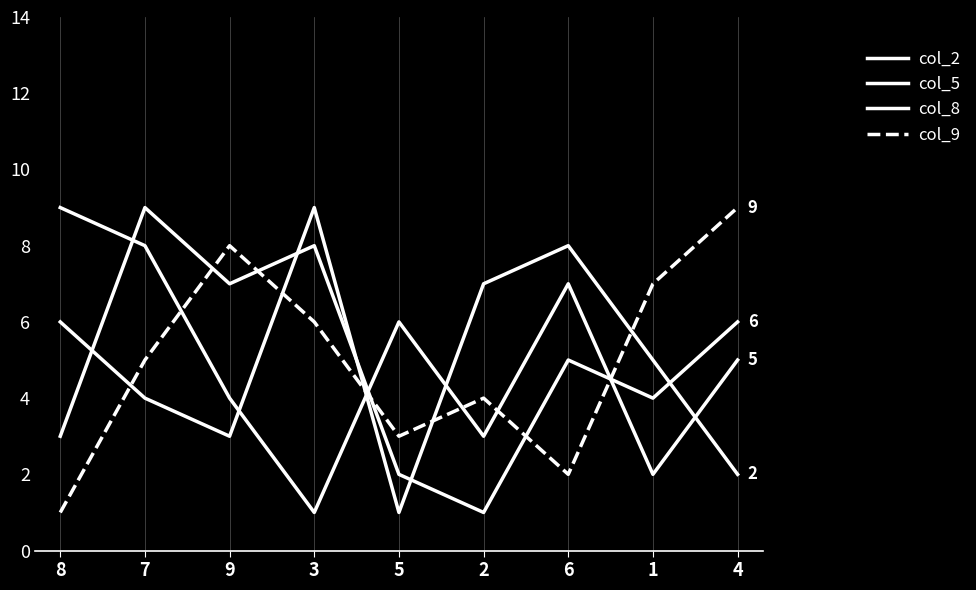

How many lines are shown in the chart?

4